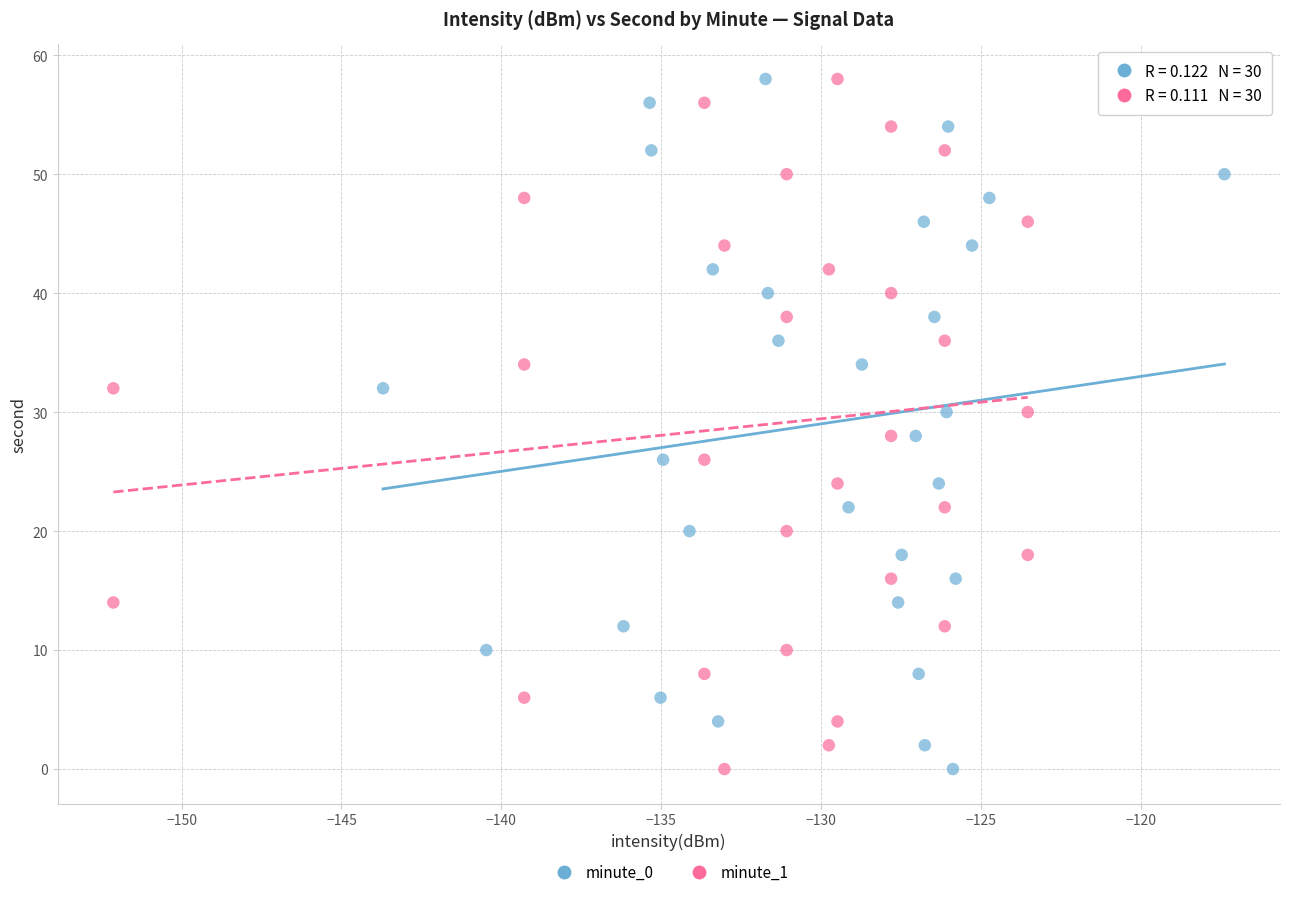

What are all the series names shown in the legend?

minute_0, minute_1